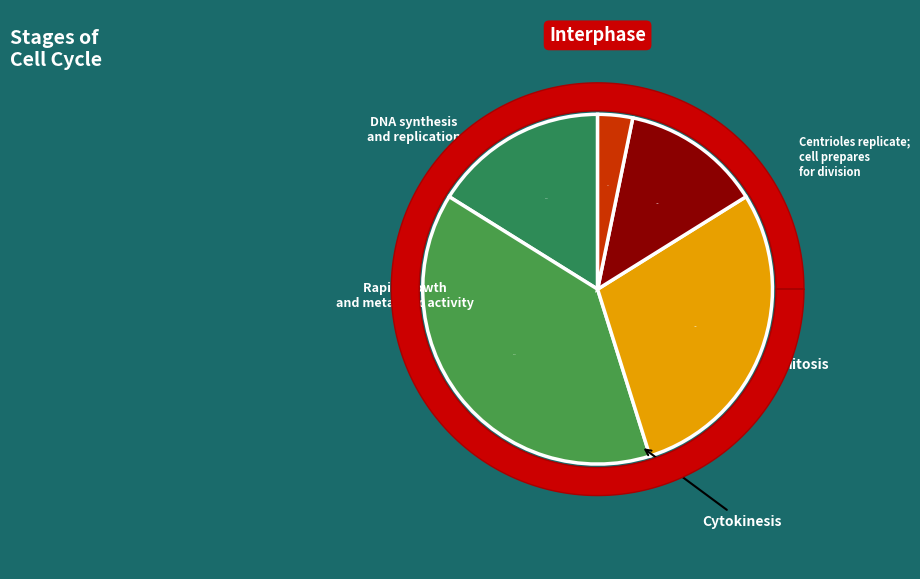

Is -39 the majority of the pie?

No